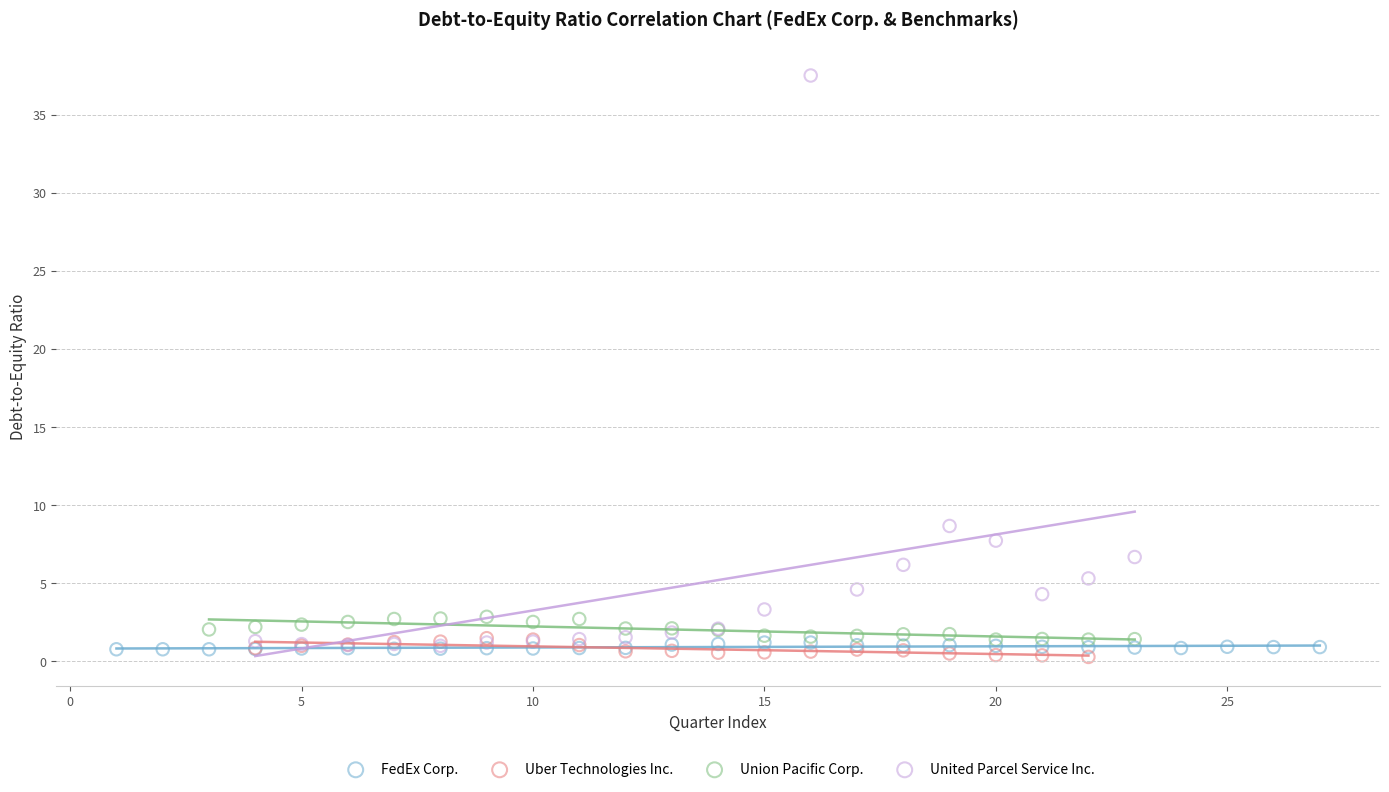

Which series has the widest spread of Y values?

United Parcel Service Inc.